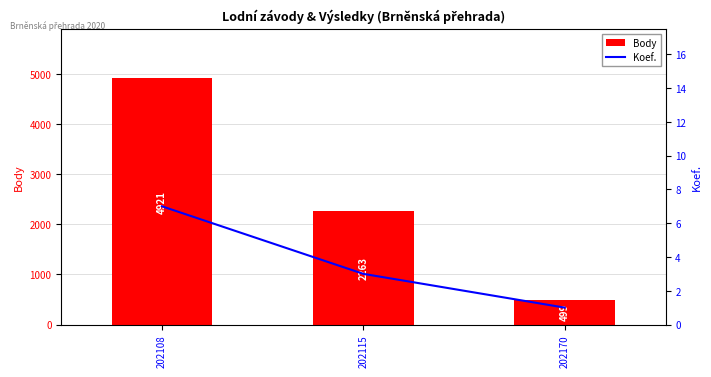

Is it true that Koef. equals 3 at 202115?

True